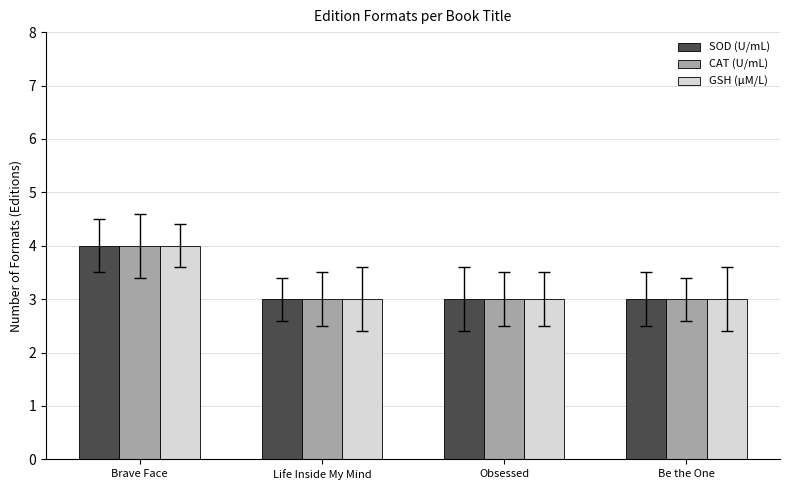

Reading right to left, list all the values displayed in this chart.

SOD (U/mL): Be the One=3	Obsessed=3	Life Inside My Mind=3	Brave Face=4
CAT (U/mL): Be the One=3	Obsessed=3	Life Inside My Mind=3	Brave Face=4
GSH (μM/L): Be the One=3	Obsessed=3	Life Inside My Mind=3	Brave Face=4